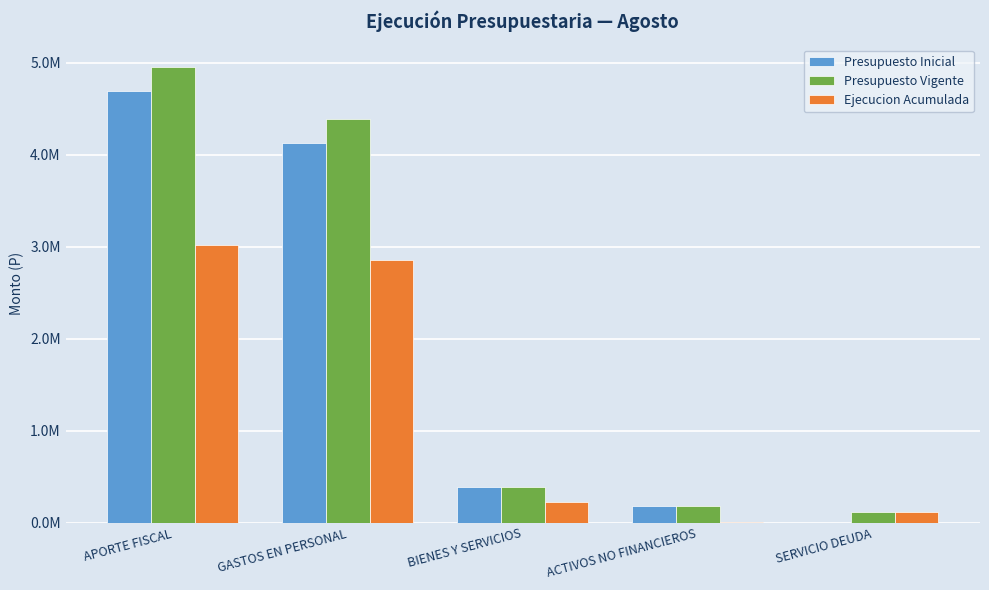

What is the greatest value displayed?

4950622